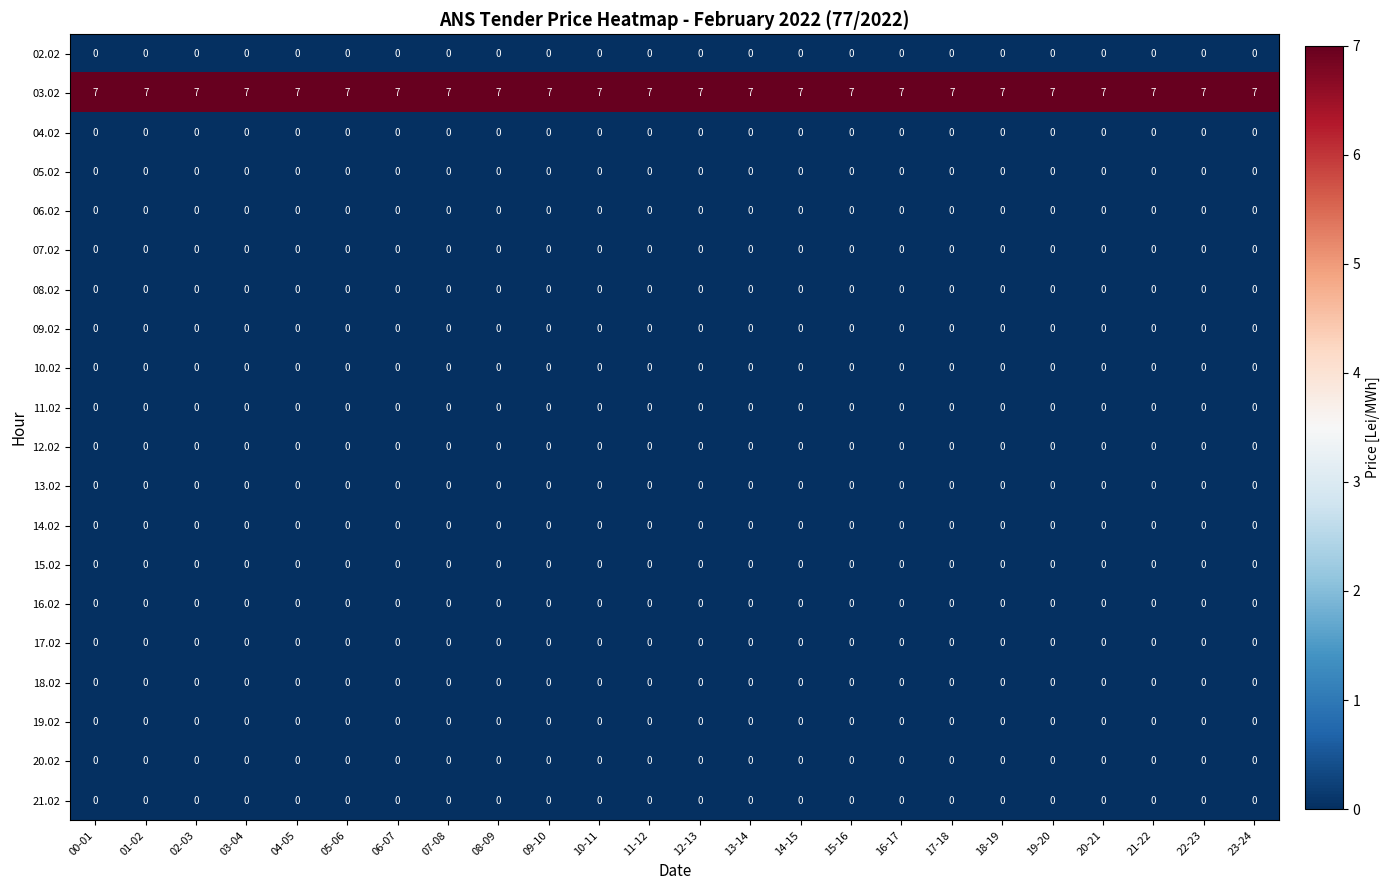

Is it true that 03.02 equals 2 at 10-11?

False